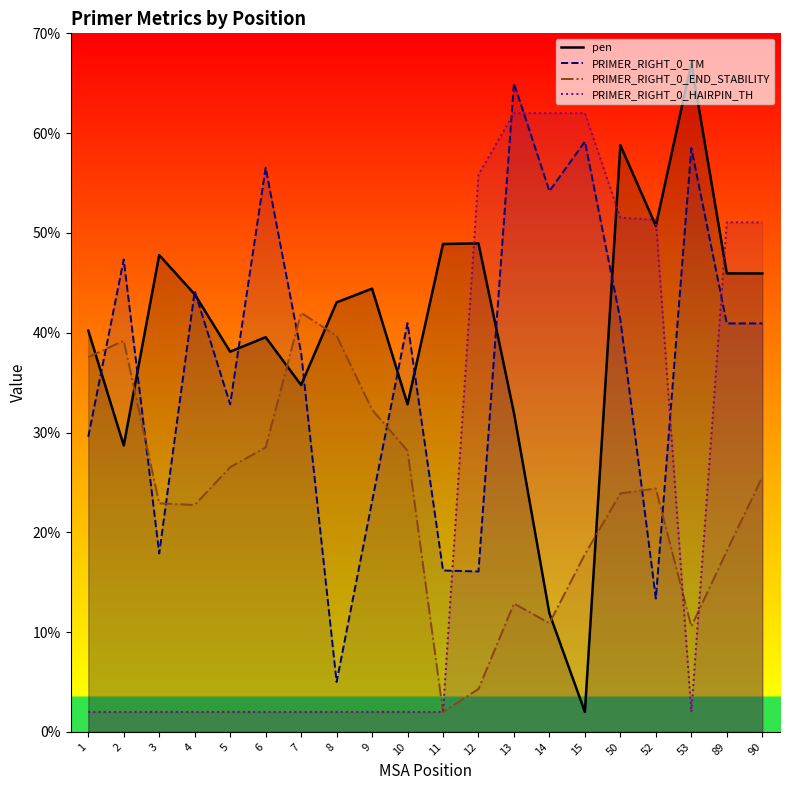

Rank the series at 11 from lowest to highest value.

PRIMER_RIGHT_0_END_STABILITY, PRIMER_RIGHT_0_HAIRPIN_TH, PRIMER_RIGHT_0_TM, pen